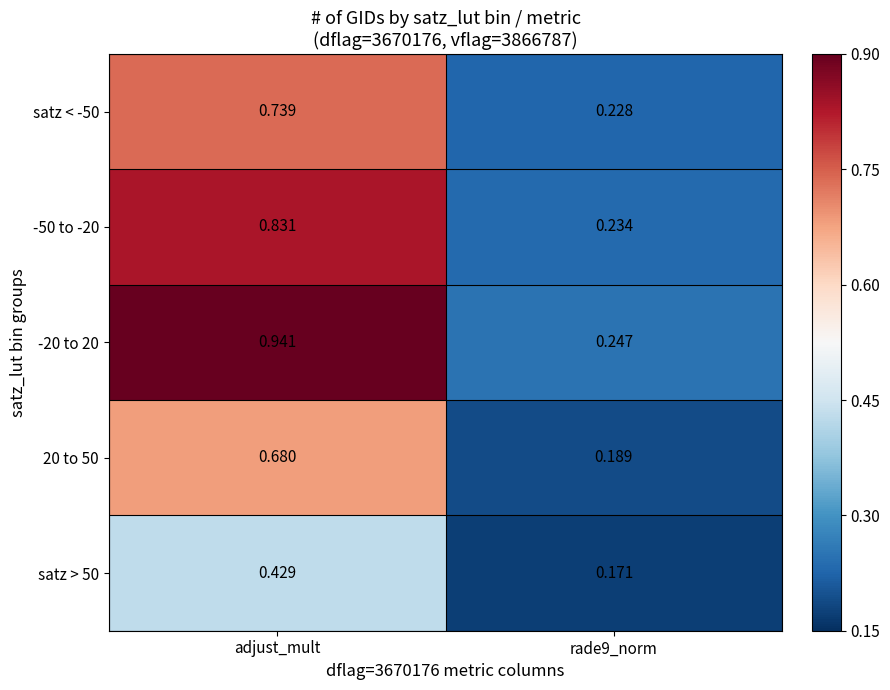

At which category is the sum across all series the highest?

adjust_mult